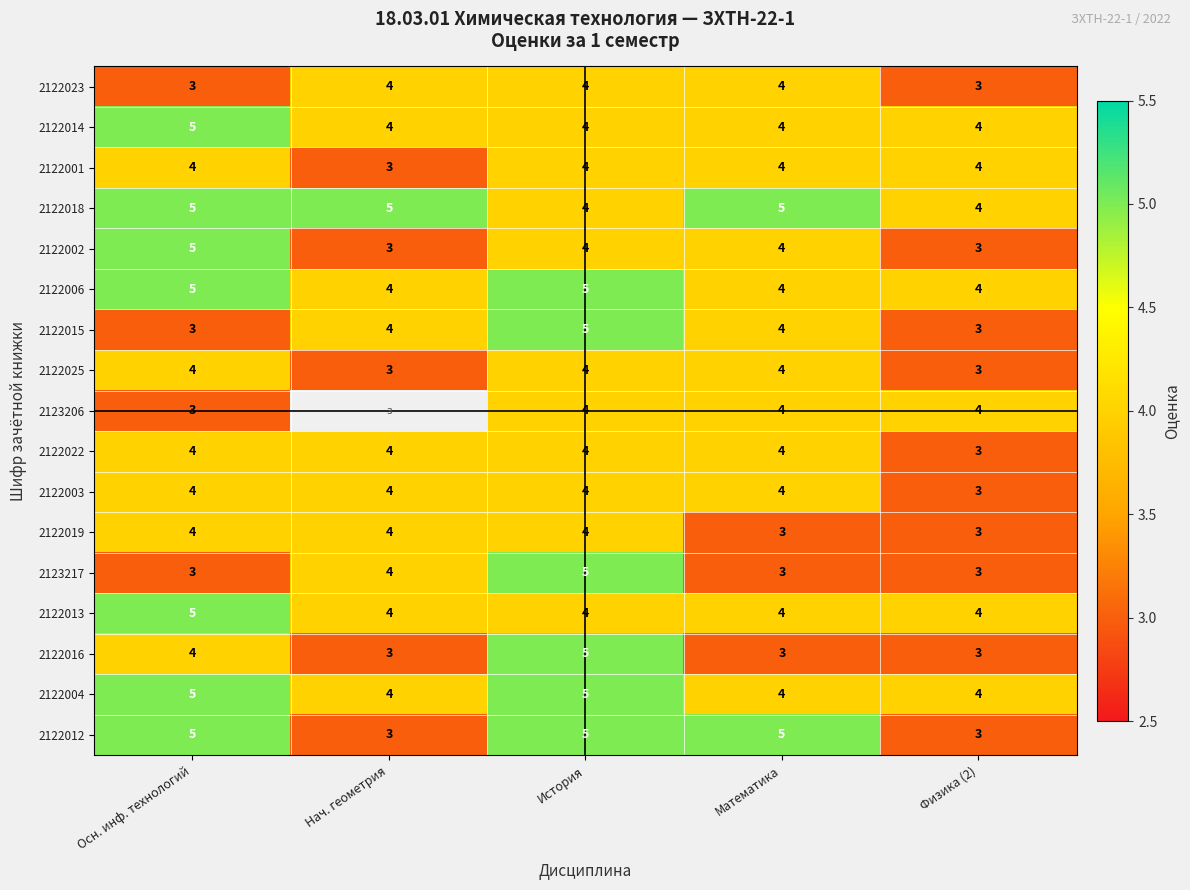

The value of 2122025 at Нач. геометрия is 4.5. True or false?

False